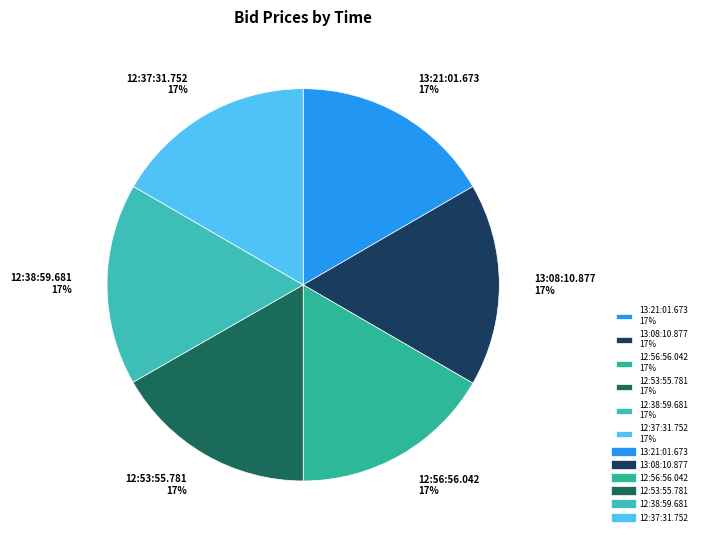

To the nearest percent, what percentage of the pie is 12:38:59.681?

17%